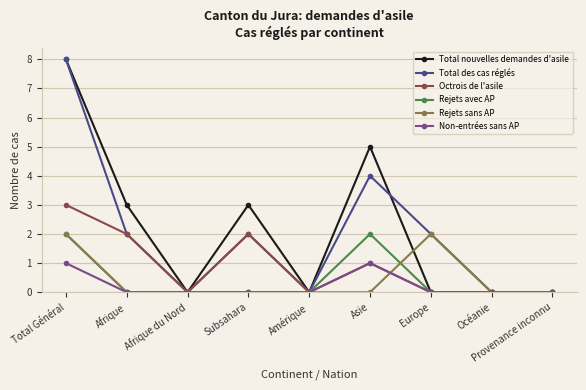

At which label does Total nouvelles demandes d'asile reach its peak?

Total Général